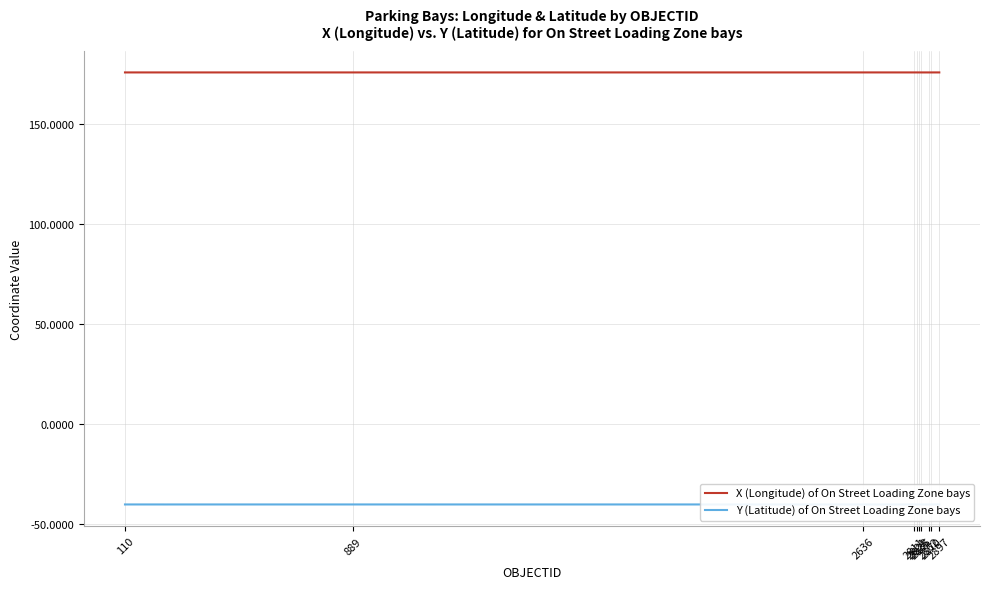

Rank the series by their average value, from highest to lowest.

X (Longitude) of On Street Loading Zone bays, Y (Latitude) of On Street Loading Zone bays